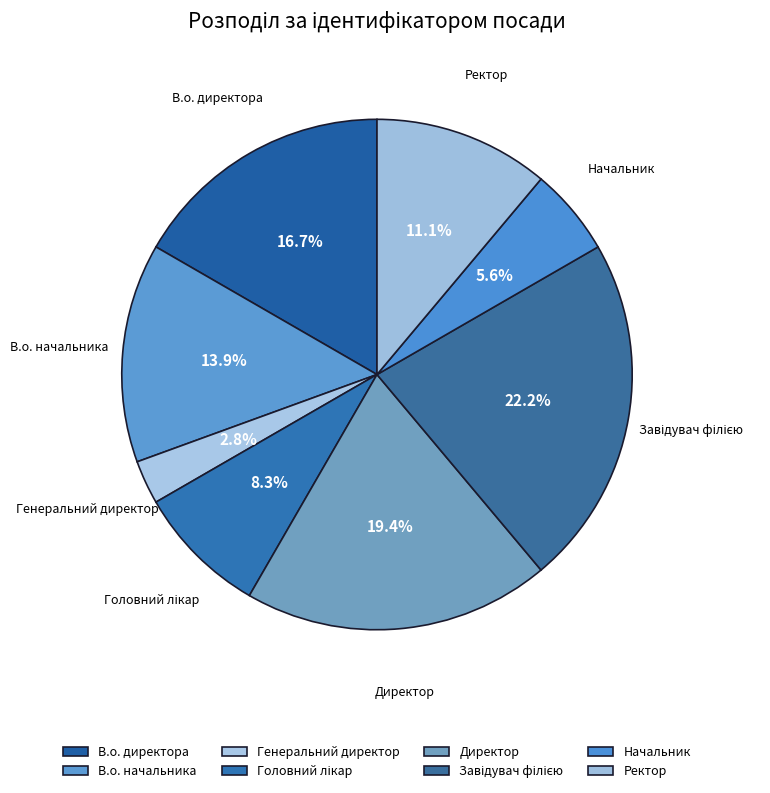

Rank the categories by value from highest to lowest.

Завідувач філією, Директор, В.о. директора, В.о. начальника, Ректор, Головний лікар, Начальник, Генеральний директор